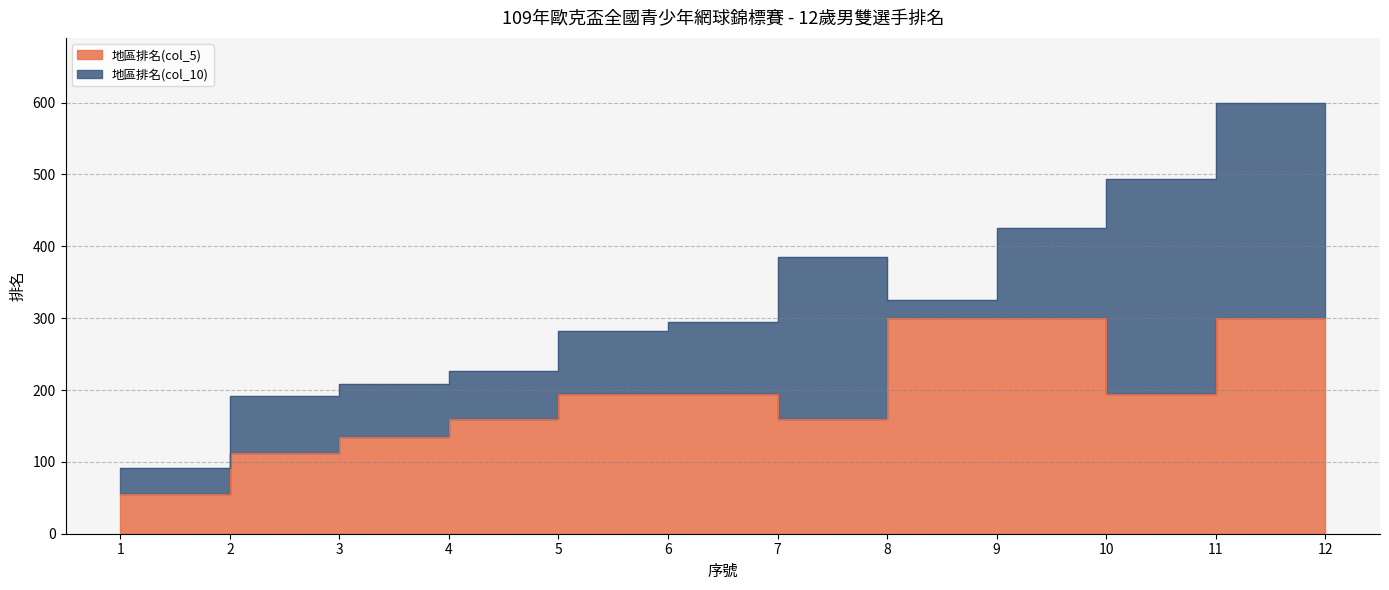

How many times do 地區排名(col_5) and 地區排名(col_10) cross each other?

3